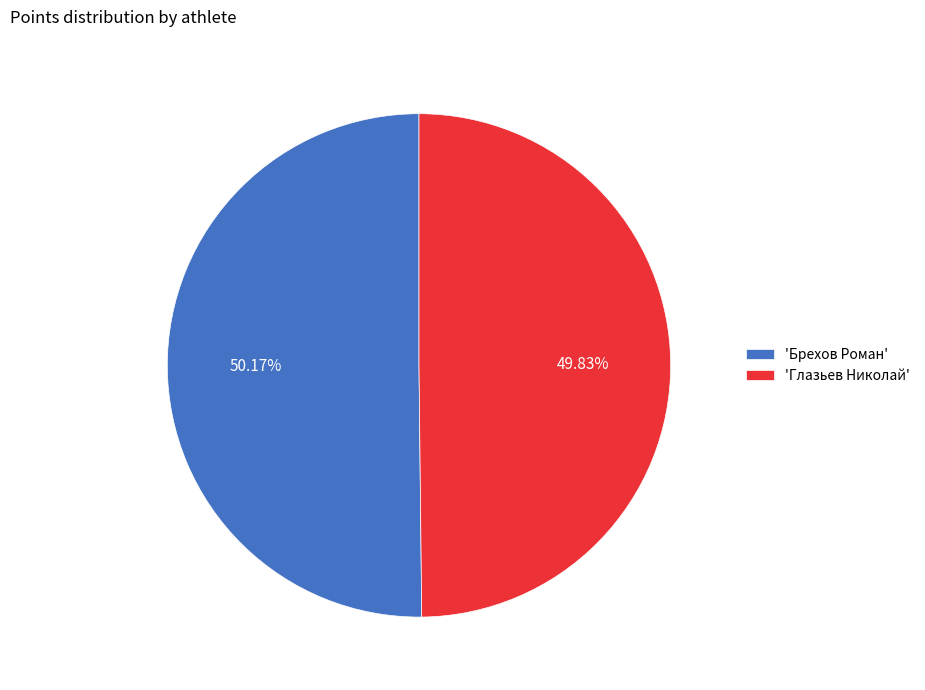

How many slices are in this pie chart?

2